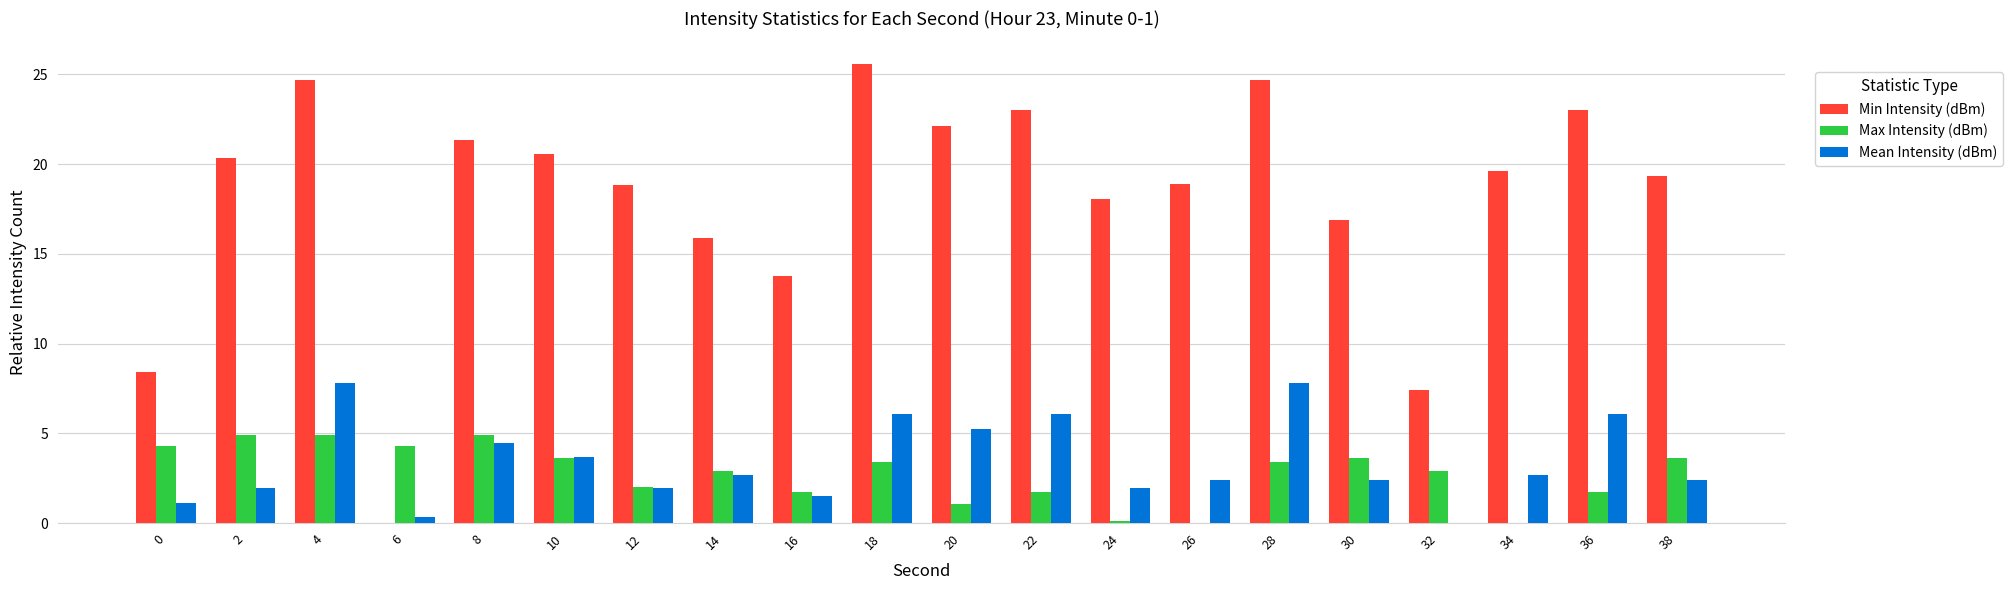

Which series changed the most between 0 and 10?

Min Intensity (dBm)